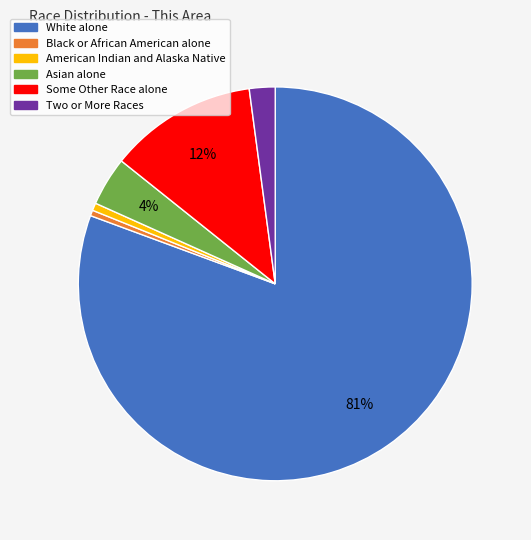

To the nearest percent, what is the average slice percentage?

17%